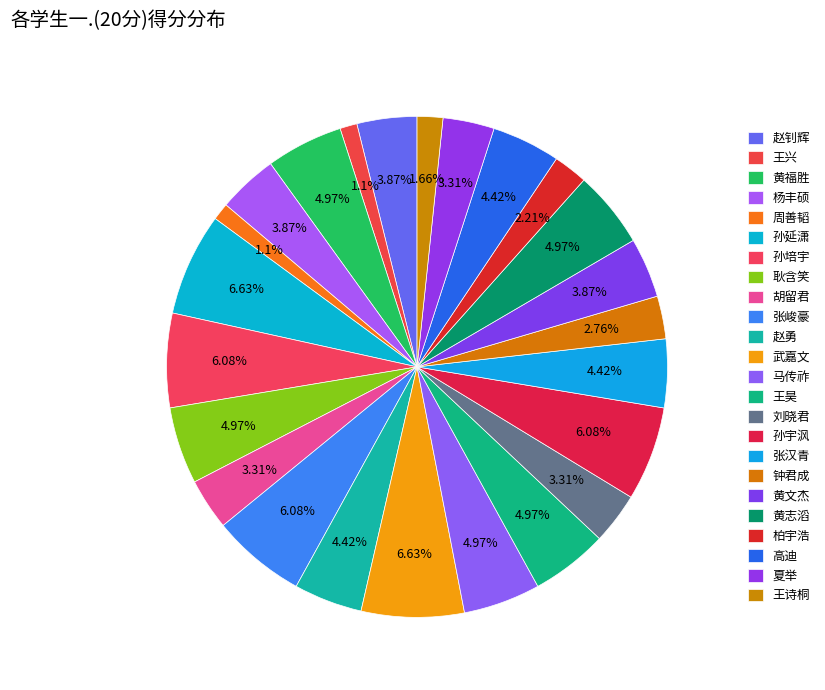

Which category has the biggest portion of the pie?

孙延潇